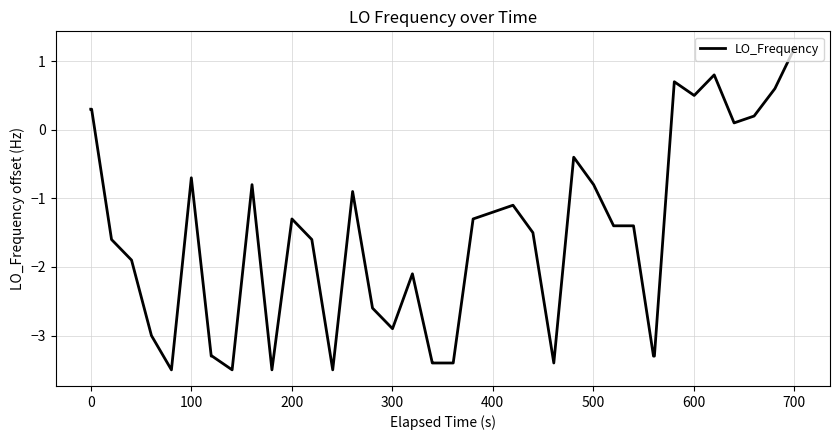

How many values are below -1?

26